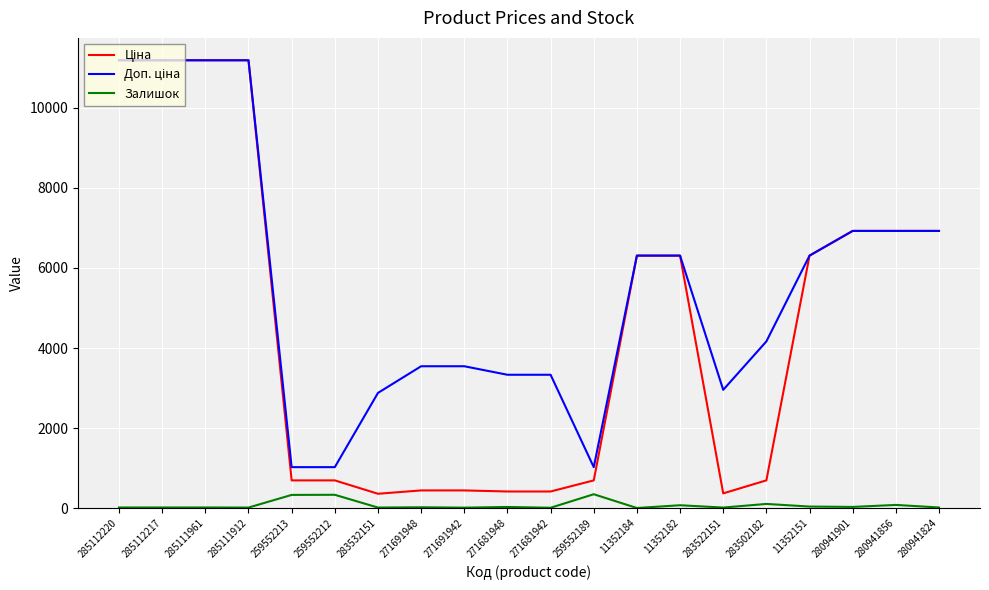

Is it true that Залишок equals 334.0 at 259552212?

True